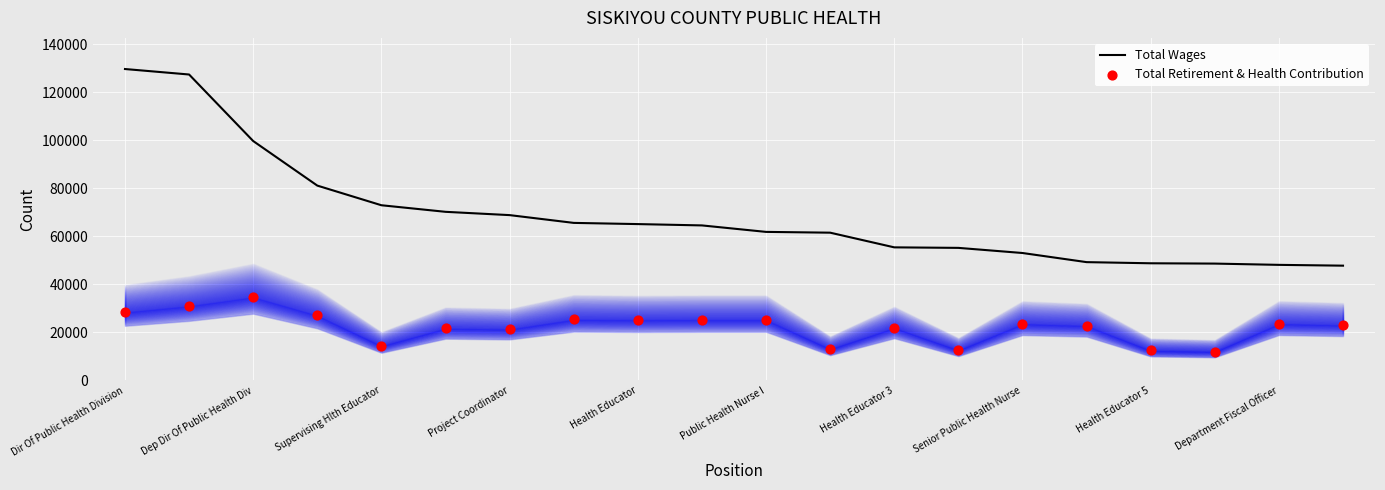

Which series has the largest Y range (max minus min)?

Total Wages